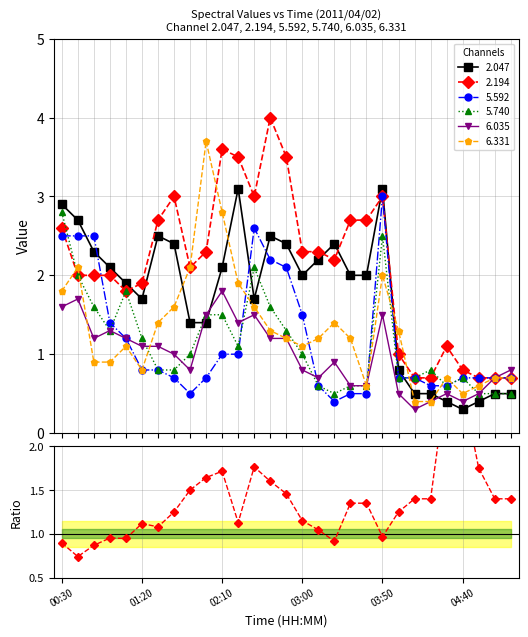

What is the value of the 4th point from the left?

1.0